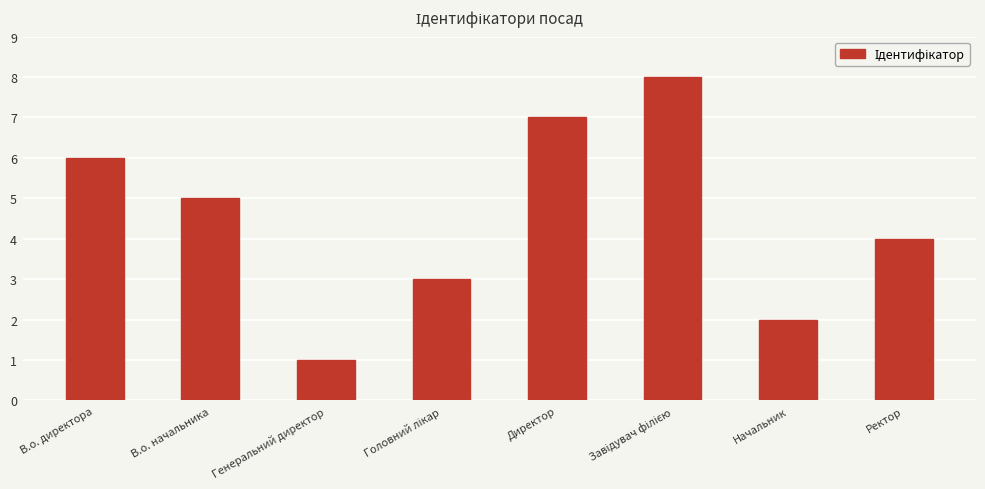

What is the sum of the values at Начальник and В.о. директора?

8